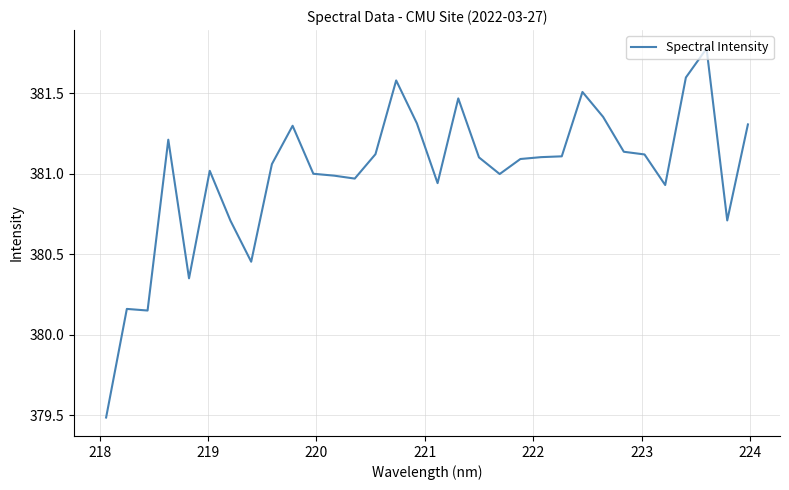

What is the difference between the maximum and minimum values?

2.3